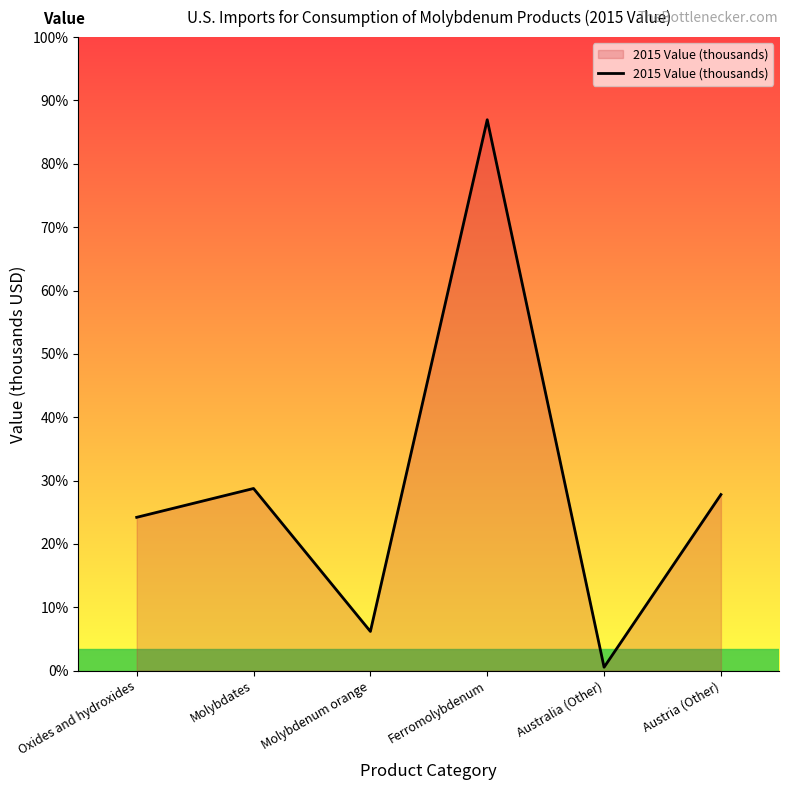

What is the smallest value displayed?

221